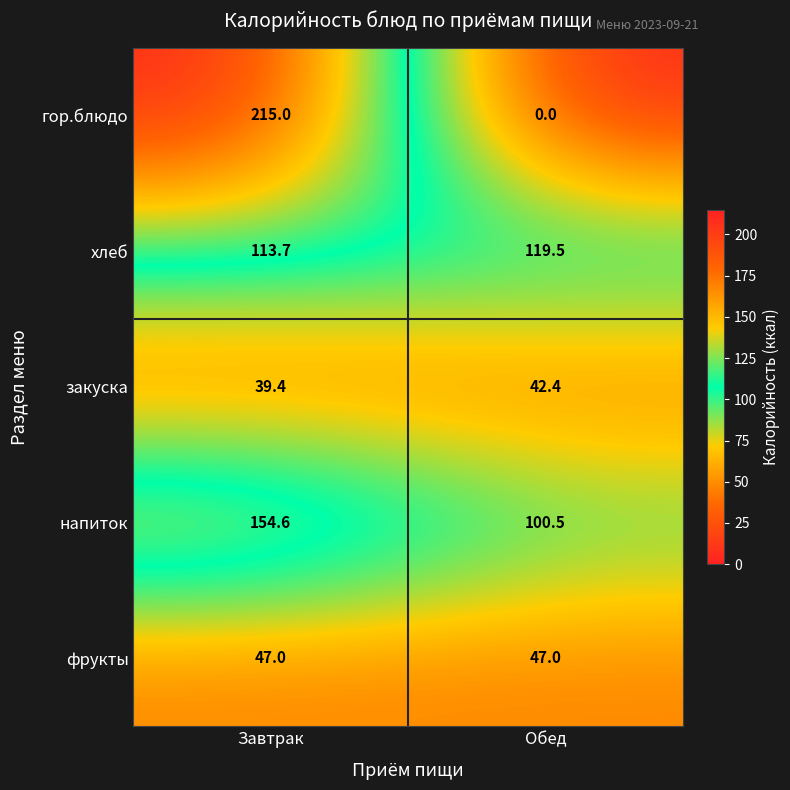

What is the difference between the гор.блюдо values at Завтрак and Обед?

215.0